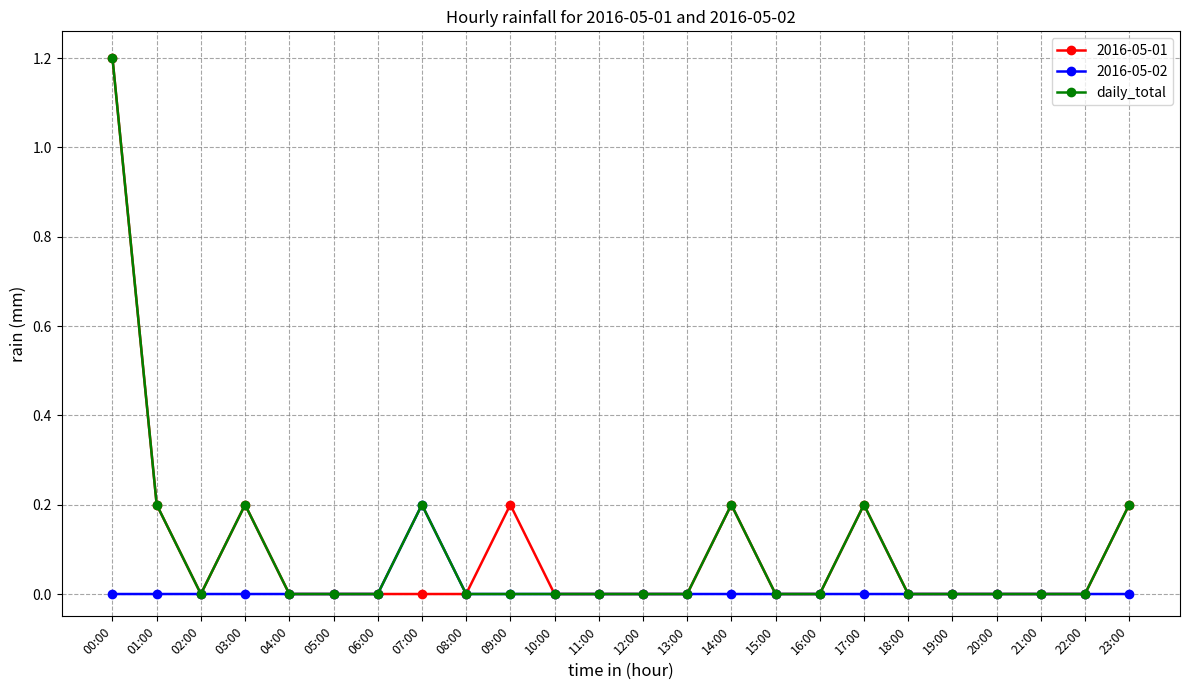

True or false: daily_total has more than 0 interior local peaks.

True